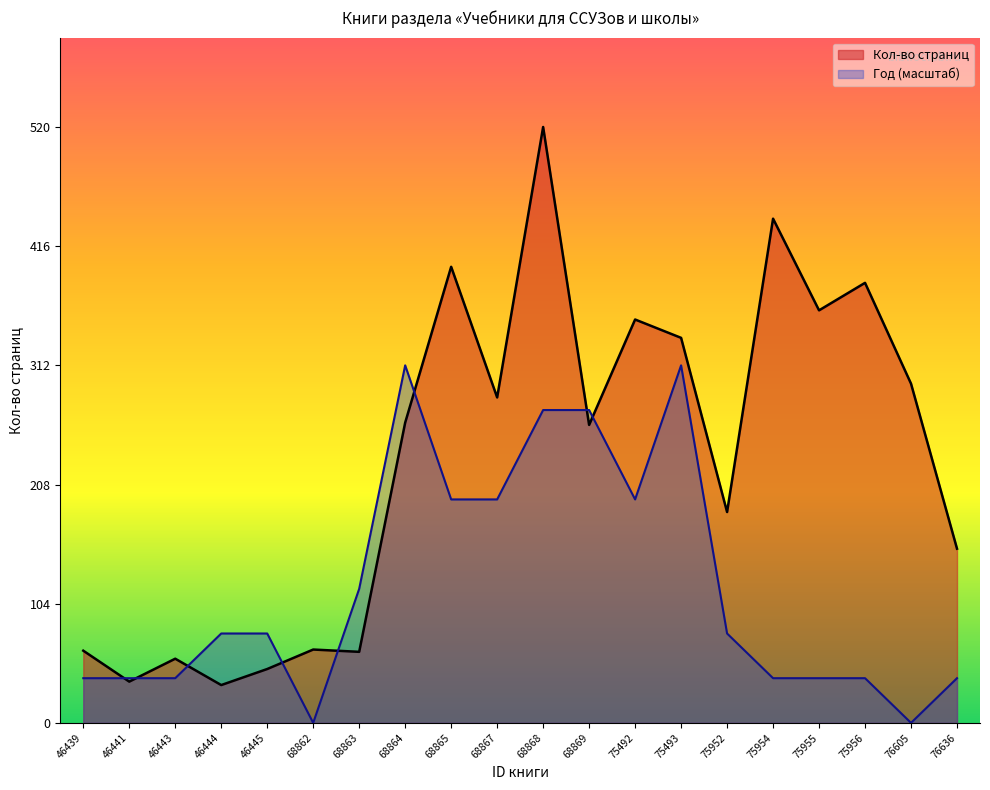

How many lines are shown in the chart?

2